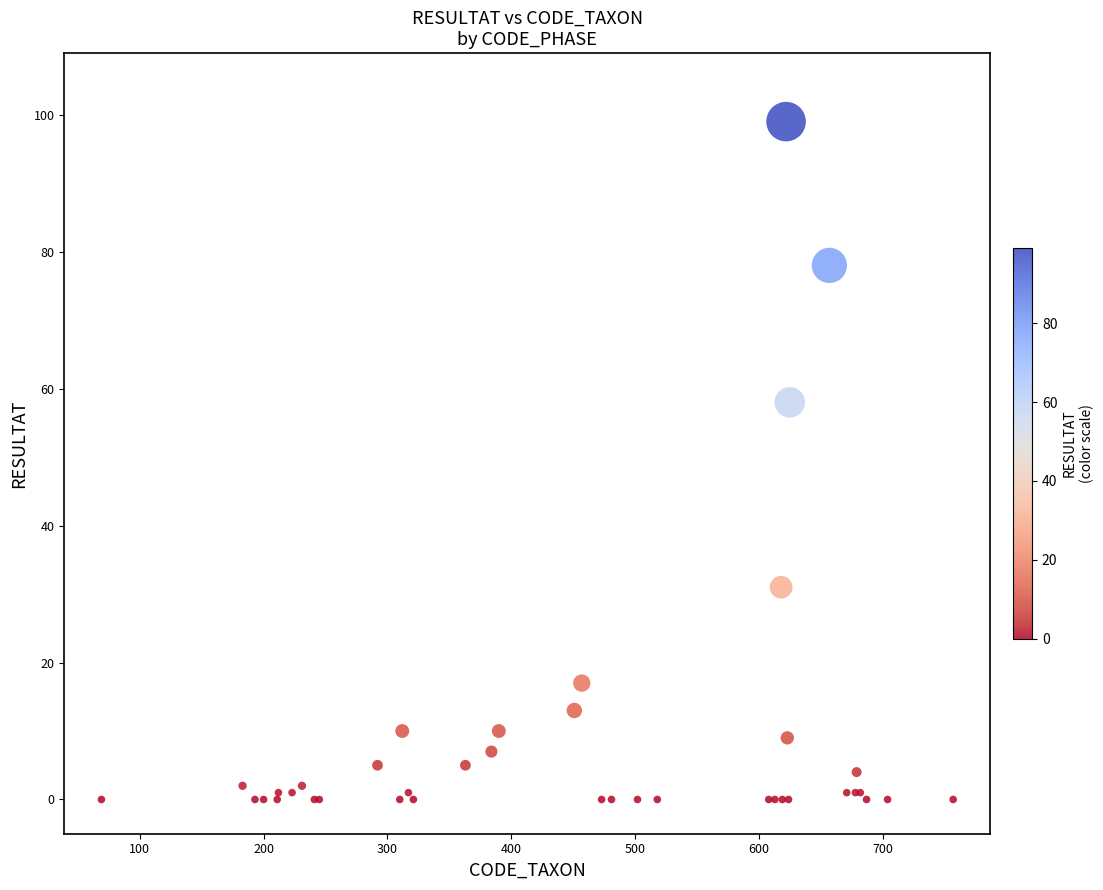

What Y value in the scatter plot is closest to 49?

58